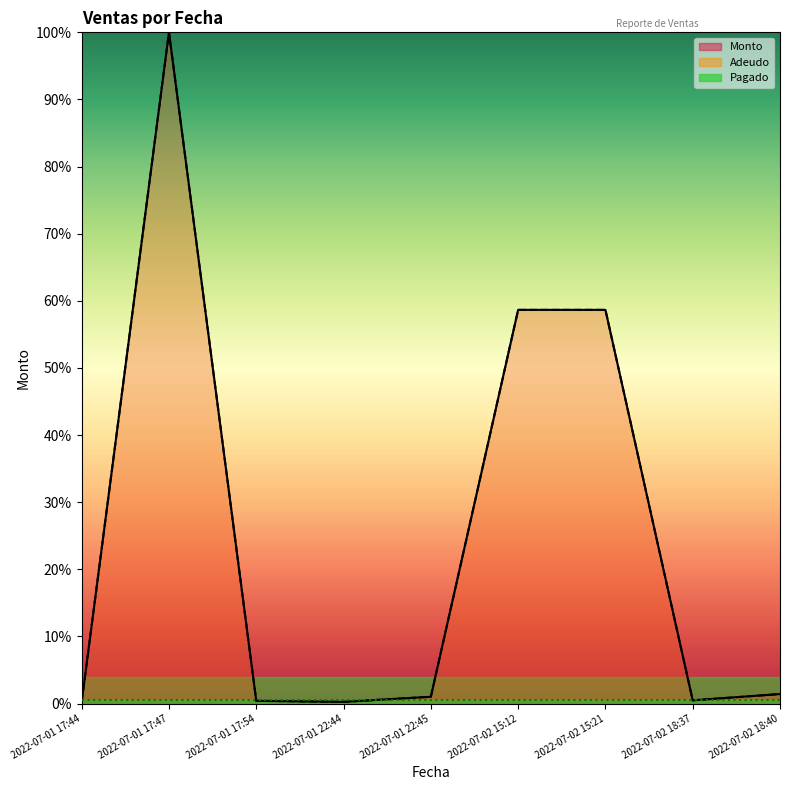

Between 2022-07-02 18:40 and 2022-07-01 17:47, which is larger?

2022-07-01 17:47